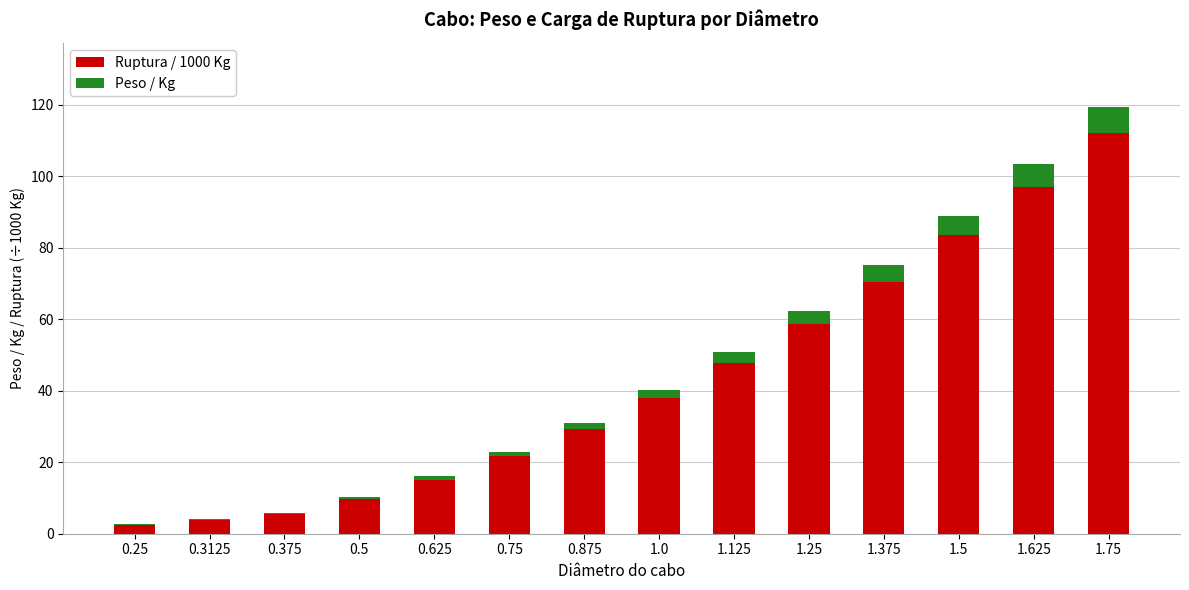

What is the sum of all Ruptura / 1000 Kg values?

594.8